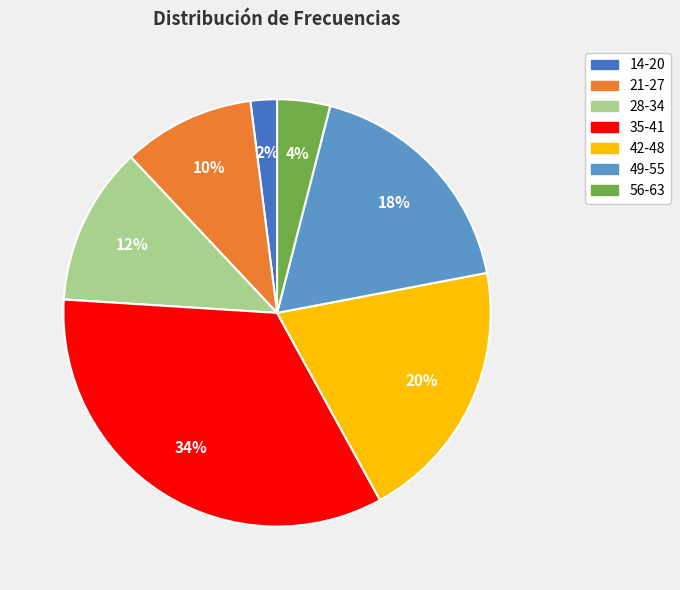

The 42-48 slice represents 20% of the pie. True or false?

True